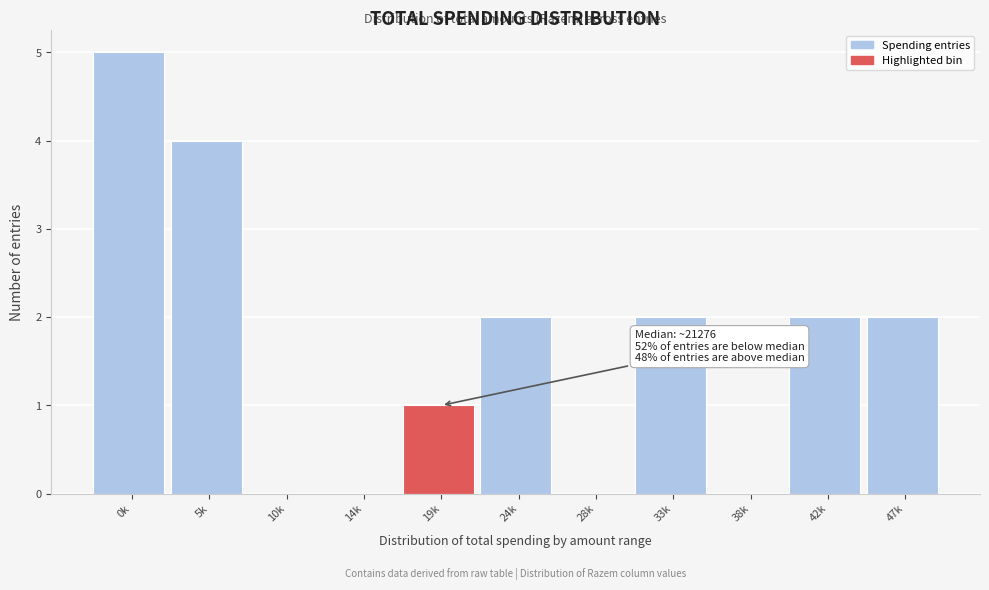

Reading left to right, list all the values displayed in this chart.

0k=5	5k=4	10k=0	14k=0	19k=1	24k=2	28k=0	33k=2	38k=0	42k=2	47k=2